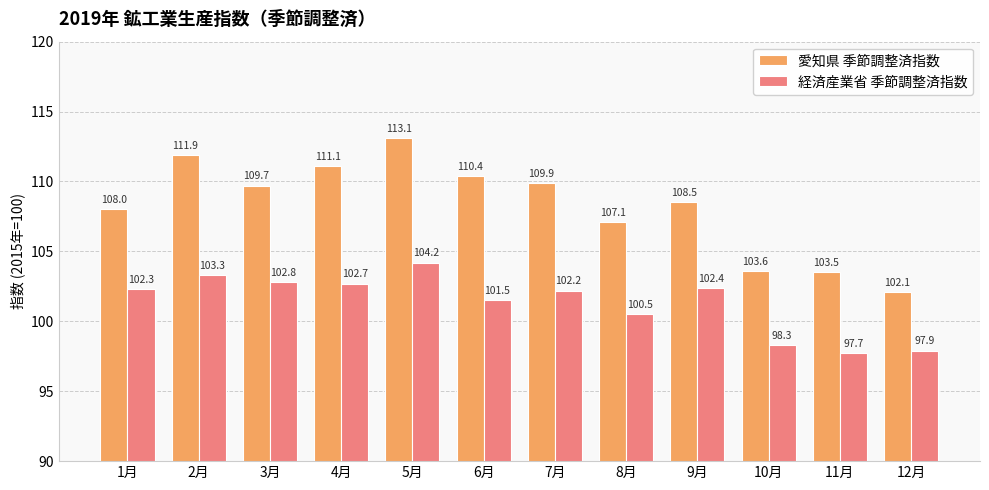

How many data points does each series have?

12